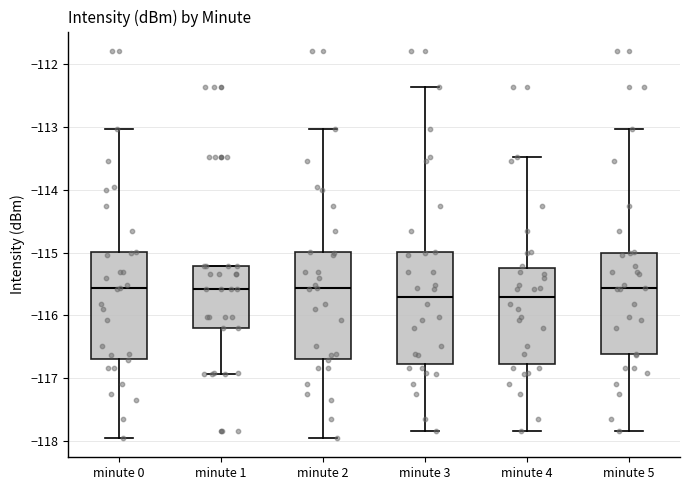

Reading left to right, transcribe this box plot: for each box, give where its median line is, the range the box spans, and where its two whiskers end, as read against the y-axis. The values are not printed on the chart, so give them approximately, as read against the axis.

minute 0: median -115.6, box -116.7 to -115.0, whiskers -118.0 to -113.0
minute 1: median -115.6, box -116.2 to -115.2, whiskers -116.9 to -115.2
minute 2: median -115.6, box -116.7 to -115.0, whiskers -118.0 to -113.0
minute 3: median -115.7, box -116.8 to -115.0, whiskers -117.8 to -112.4
minute 4: median -115.7, box -116.8 to -115.2, whiskers -117.8 to -113.5
minute 5: median -115.6, box -116.6 to -115.0, whiskers -117.8 to -113.0